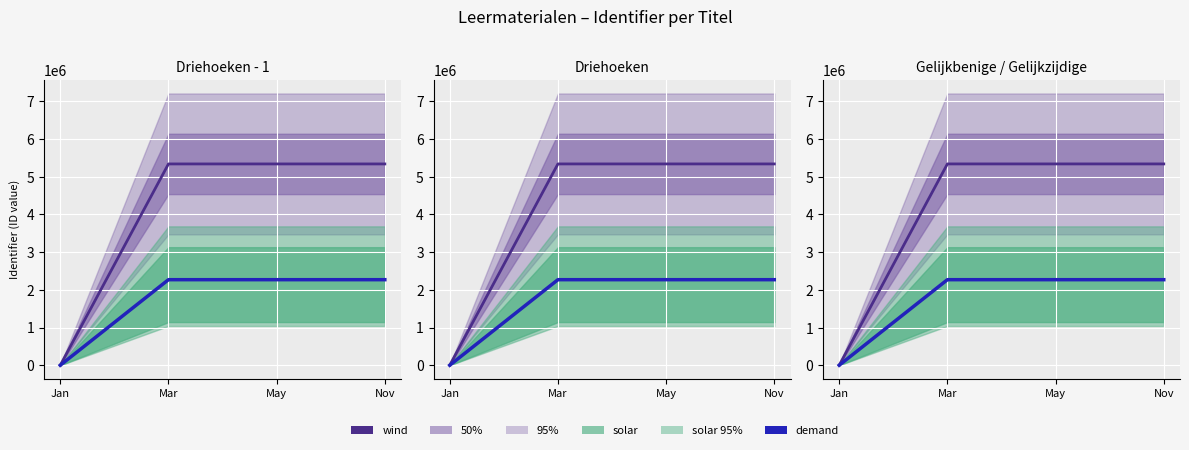

What position from the right is May?

2